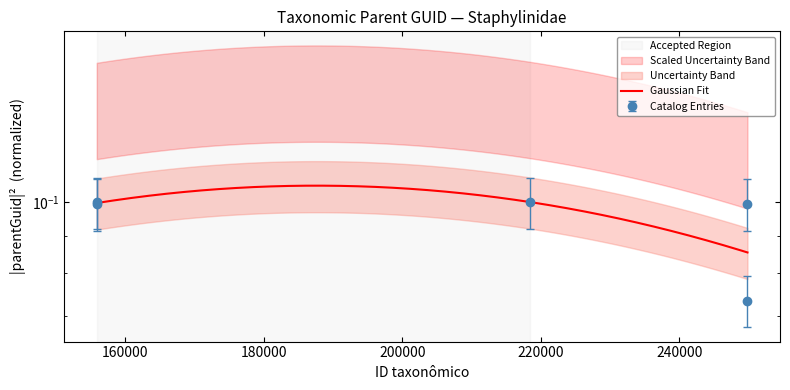

Read the value at 155902.

0.1